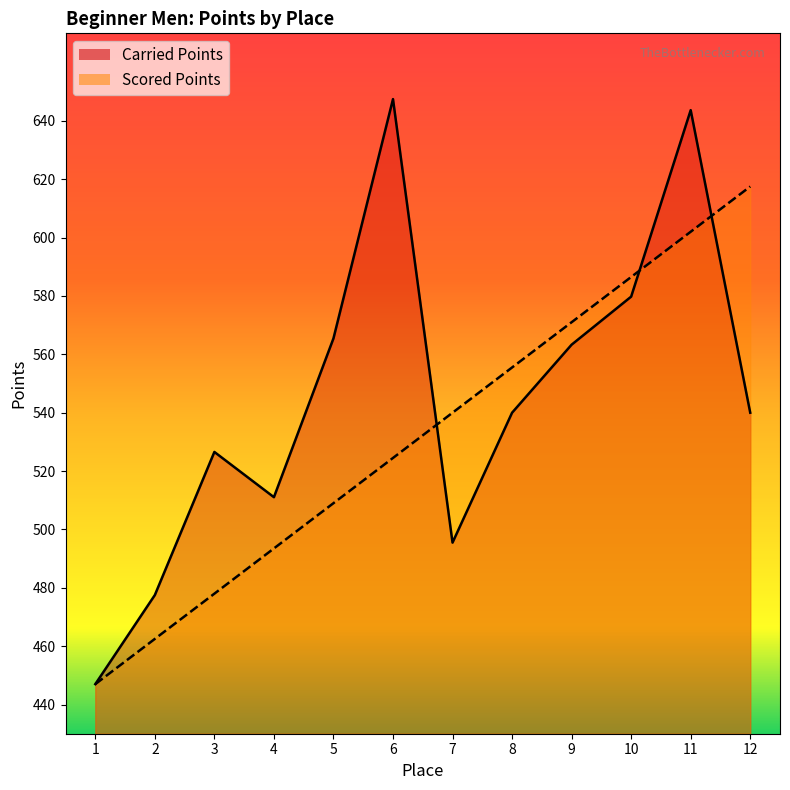

Reading right to left, list all the values displayed in this chart.

Carried Points: 12=540.0	11=643.7	10=579.8	9=563.3	8=540.0	7=495.5	6=647.5	5=565.5	4=511.1	3=526.6	2=477.5	1=447.0
Scored Points: 12=617.5	11=602.0	10=586.5	9=571.0	8=555.5	7=540.0	6=524.5	5=509.0	4=493.5	3=478.0	2=462.5	1=447.0